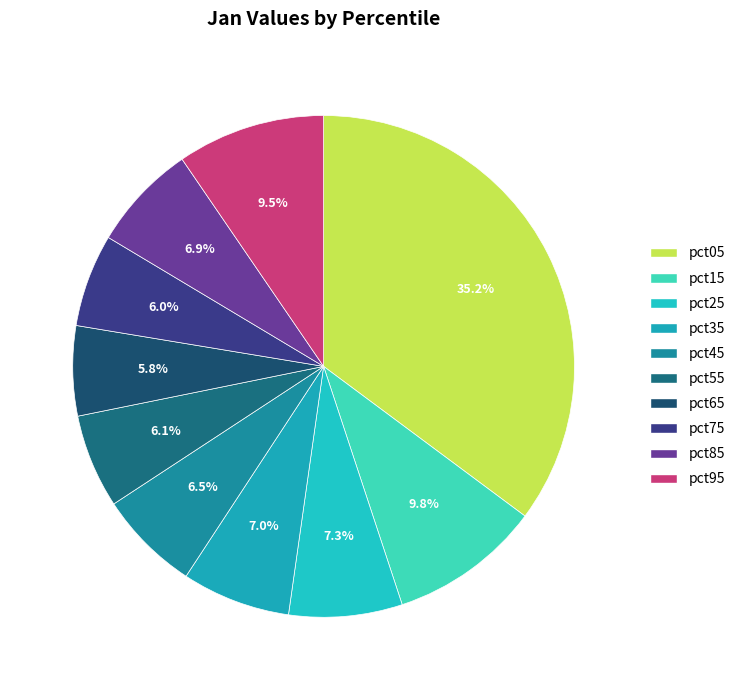

To the nearest percent, what portion does pct45 represent?

7%